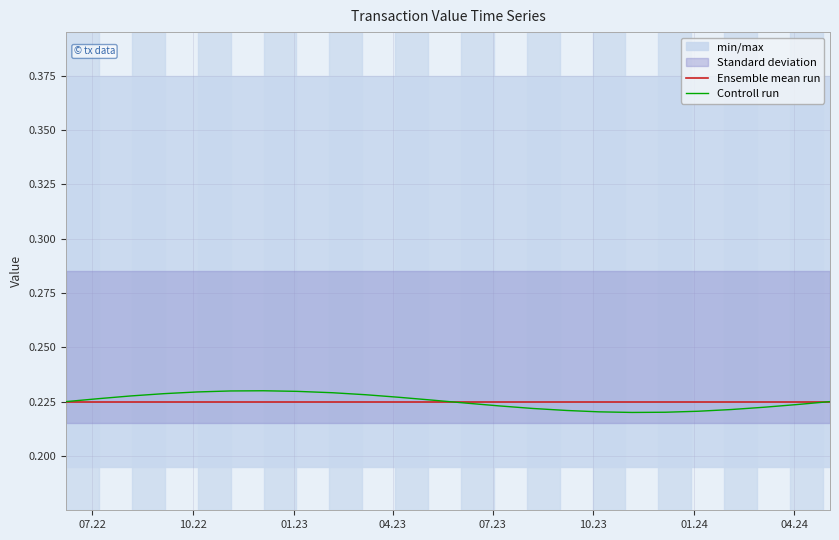

At how many categories does at least one series exceed 0?

24